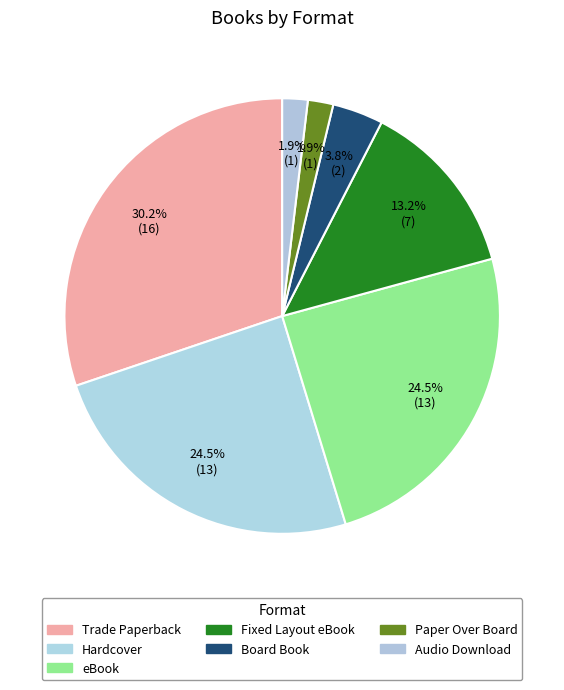

How much of the chart is everything except Audio Download?

98.1%